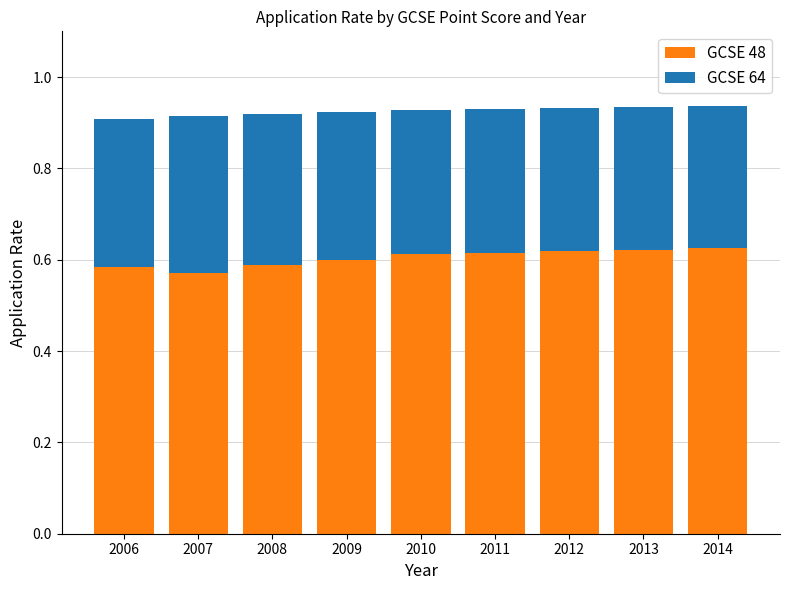

What is the difference between the second highest and minimum values in the GCSE 48 series?

0.1